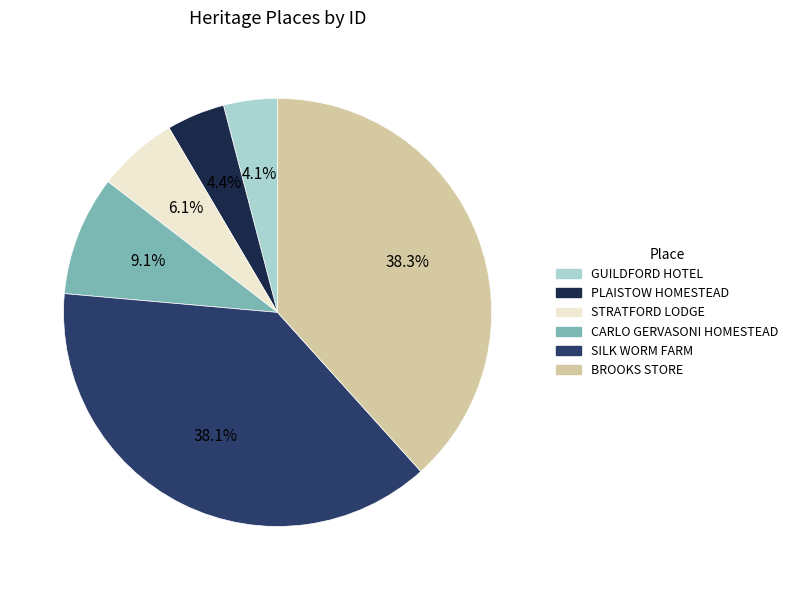

Is there a majority slice in this chart?

No